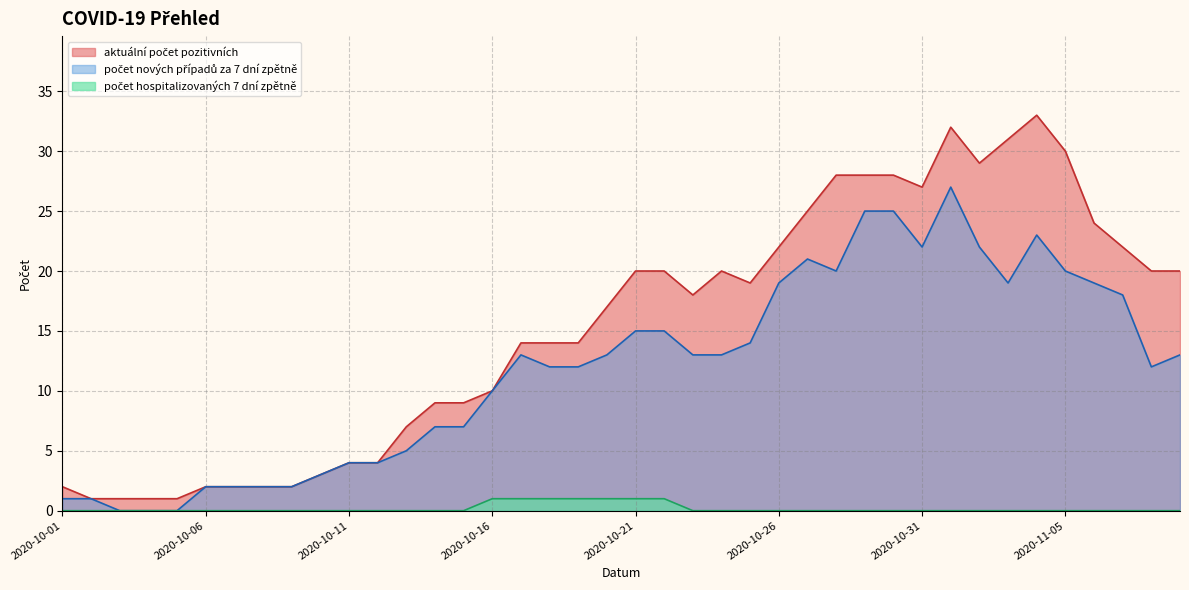

What is the total value across all series at 2020-10-06?

4